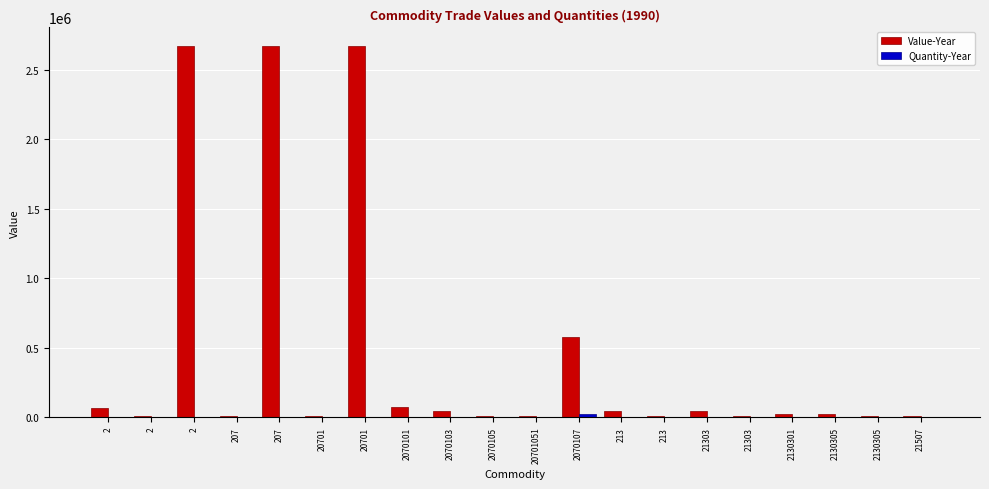

The value of Value-Year at 2070101 is 25428. True or false?

False